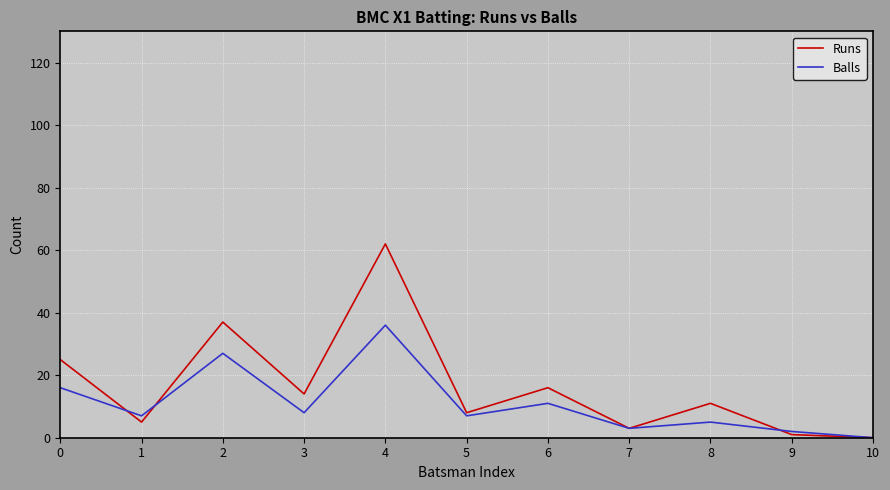

Rank the series by their average value, from highest to lowest.

Runs, Balls